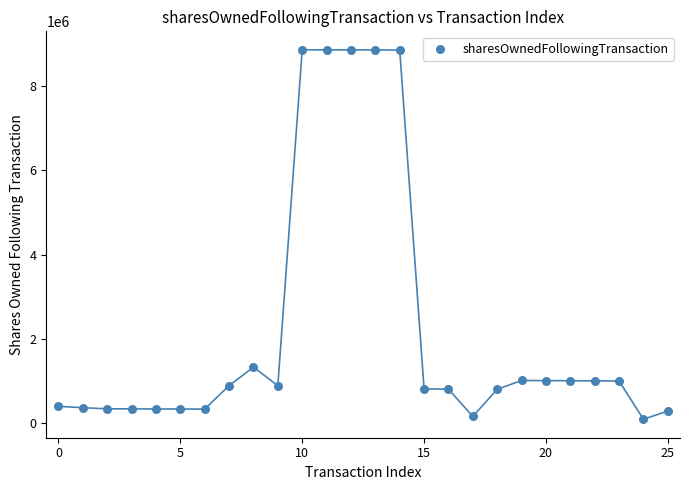

What is the range of Y values (max minus min)?

8759006